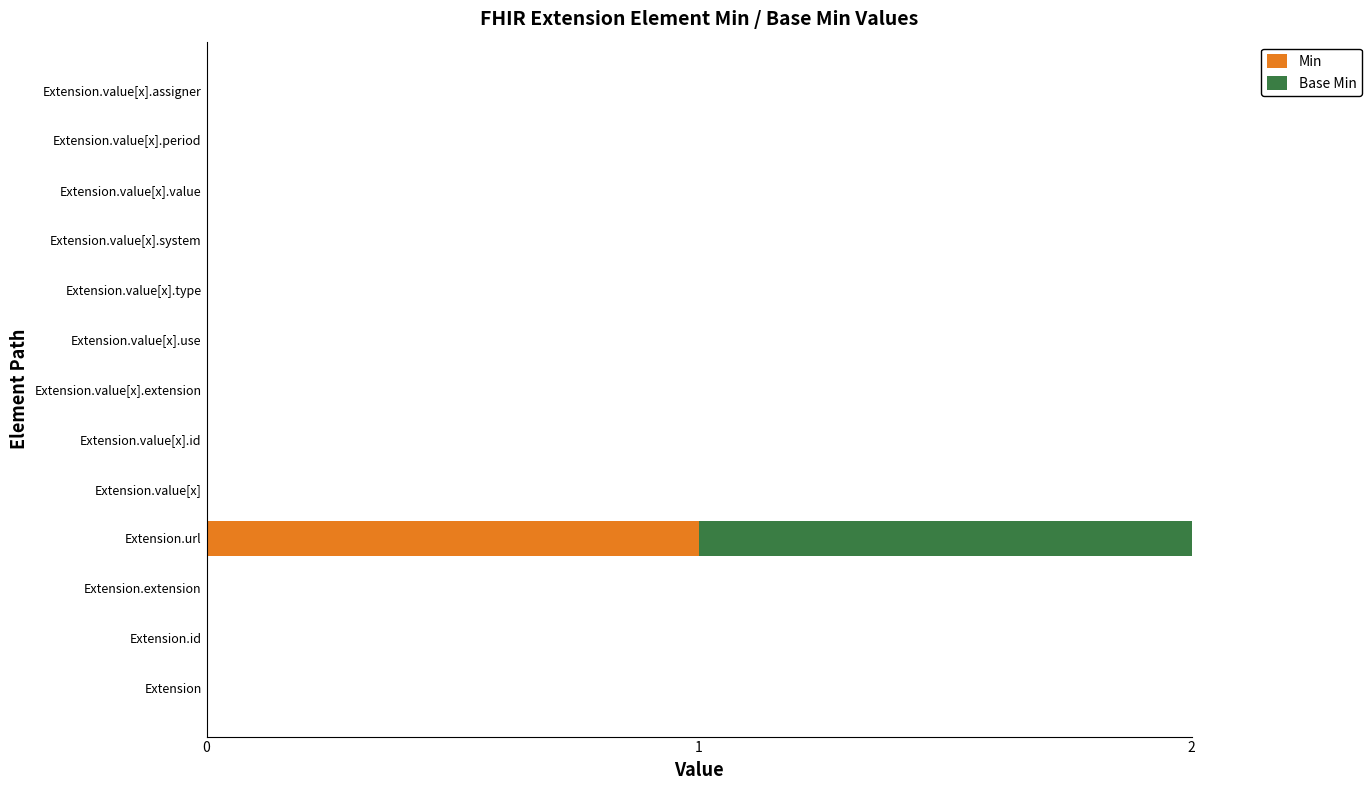

The value of Min at Extension.value[x].period is 1. True or false?

False